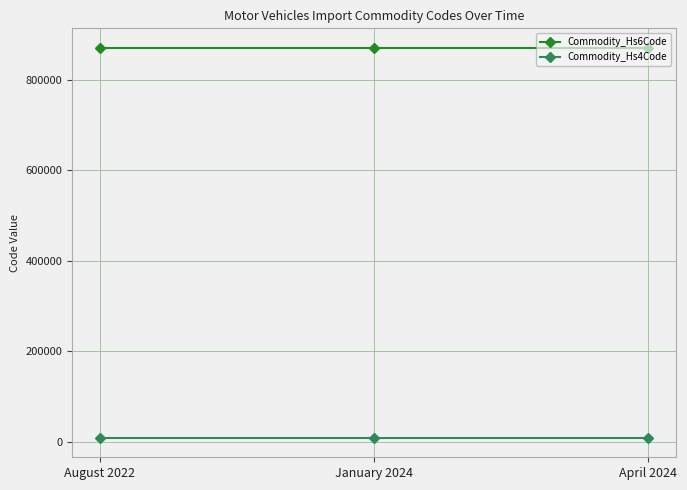

What are all the series names shown in the legend?

Commodity_Hs6Code, Commodity_Hs4Code